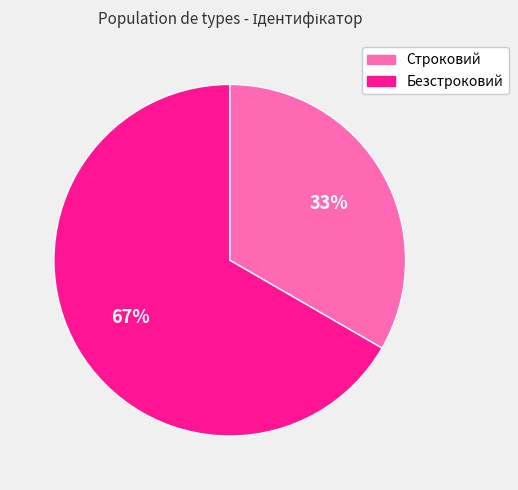

To the nearest percent, what is the combined percentage of Строковий and Безстроковий?

100%